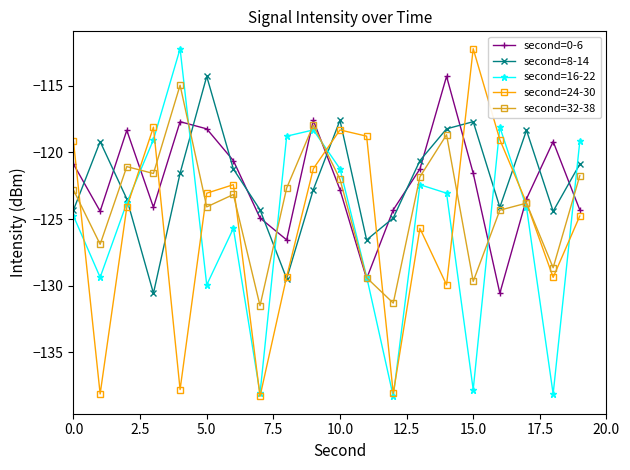

What is the lowest value of the second=24-30 series?

-138.3